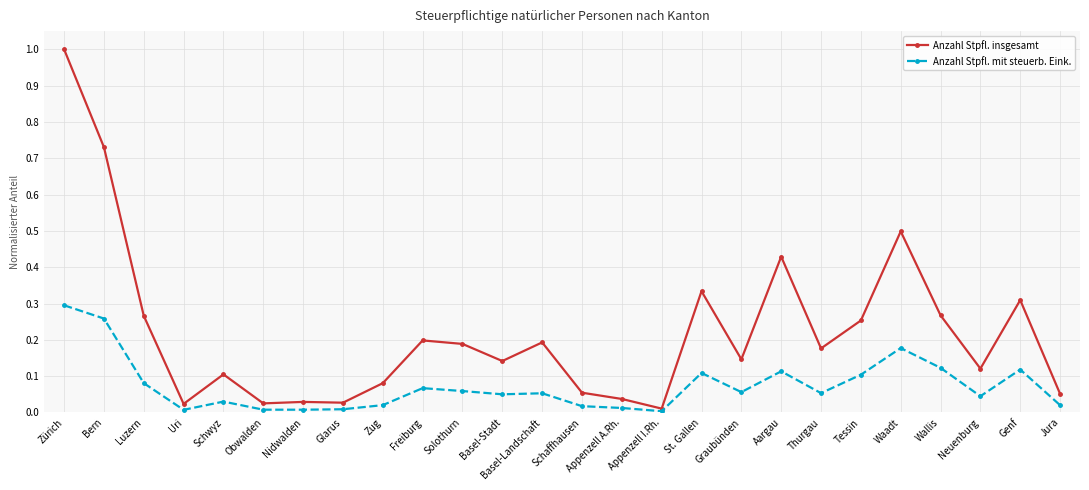

Rank the series at Waadt from lowest to highest value.

Anzahl Stpfl. mit steuerb. Eink., Anzahl Stpfl. insgesamt